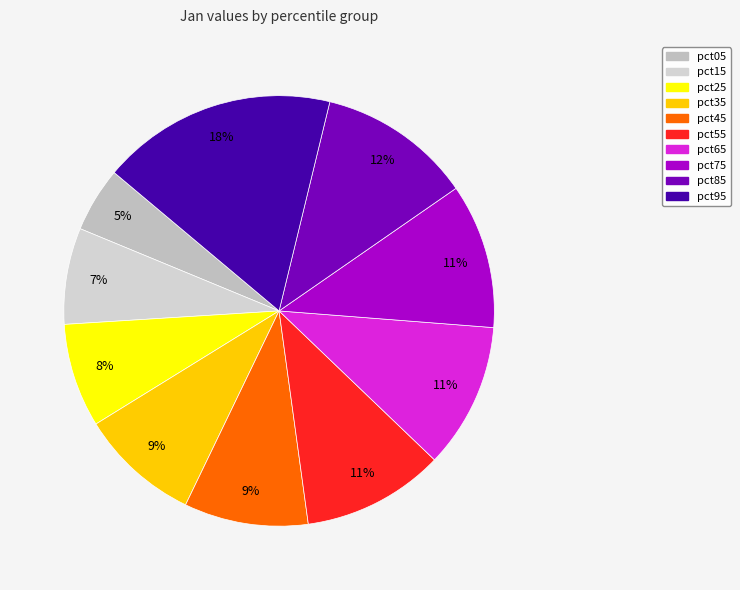

What percentage is NOT represented by pct35?

91.0%